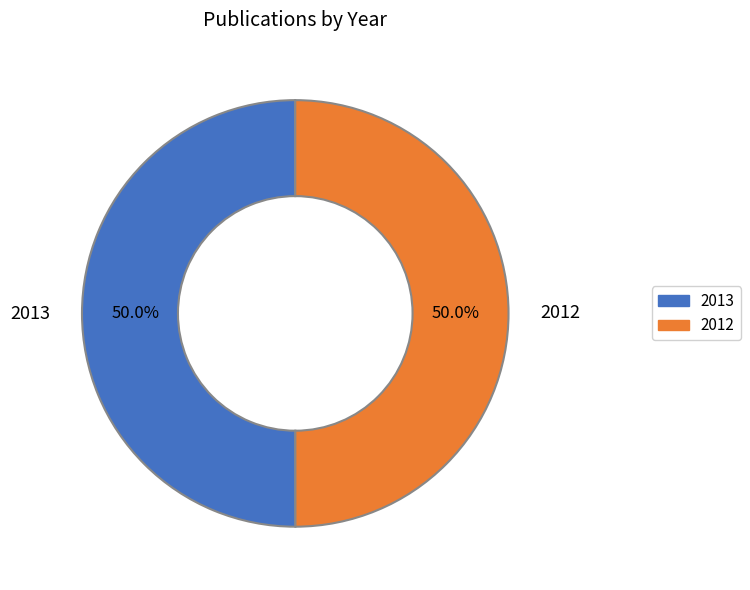

Approximately how many times larger is the value at 2012 compared to 2013?

1.0